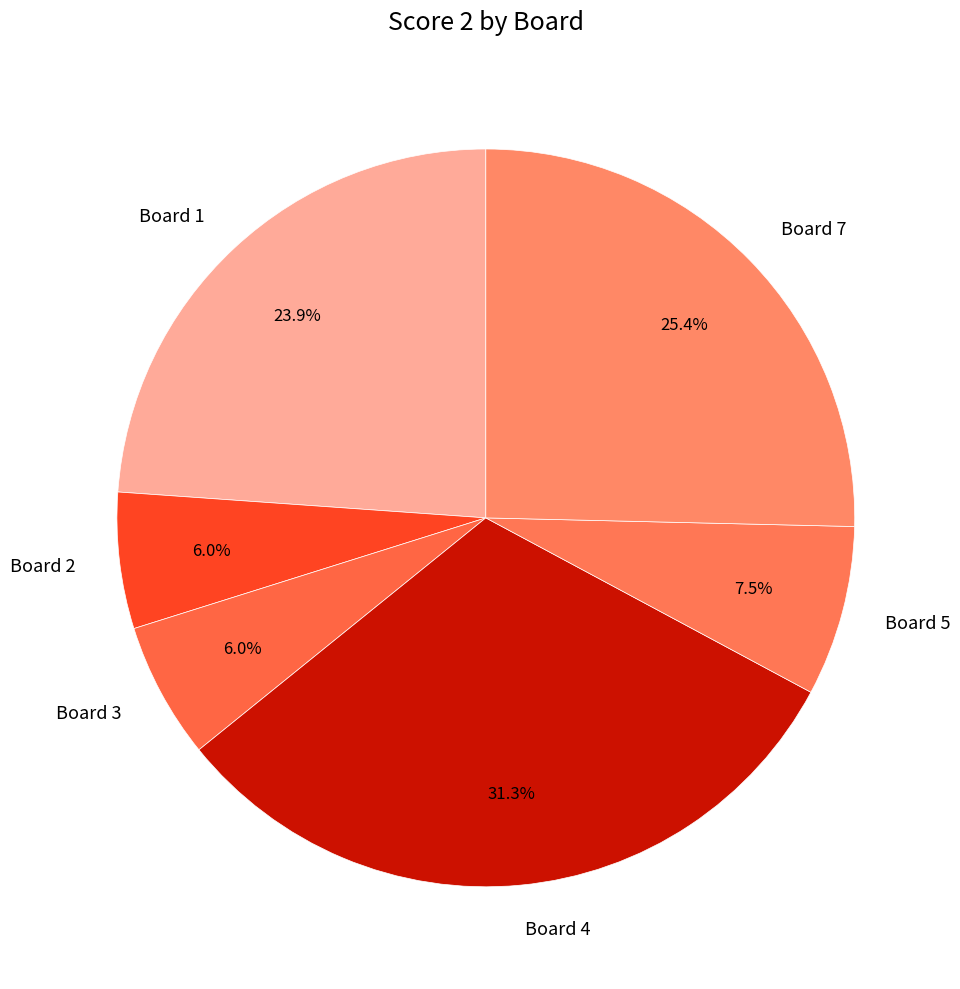

How many slices are in this pie chart?

6